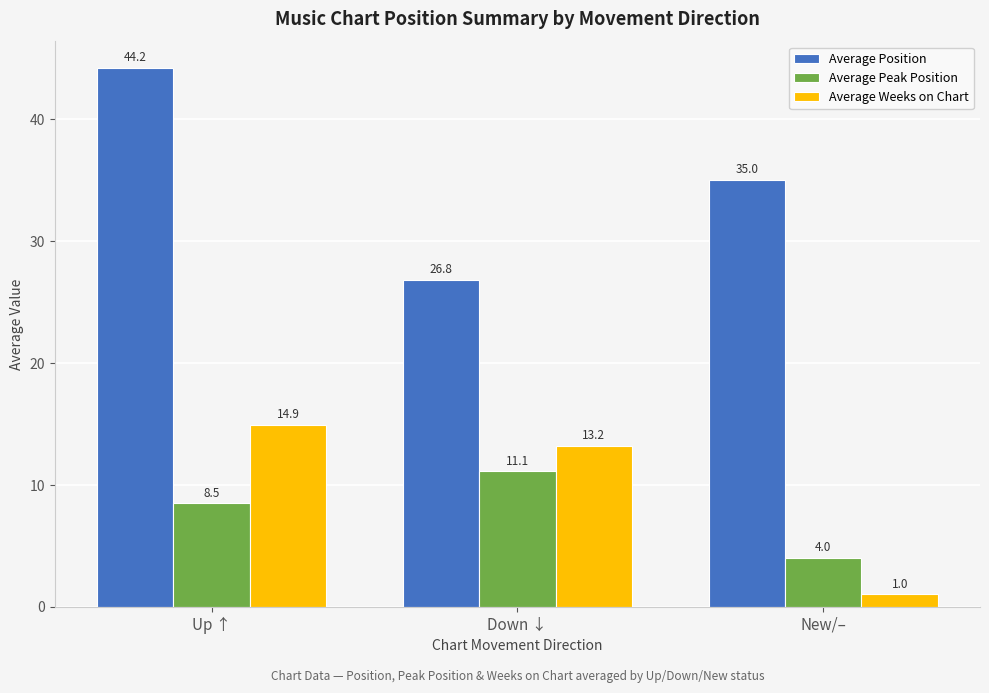

The Average Position series shows 41.4 at Down ↓. True or false?

False